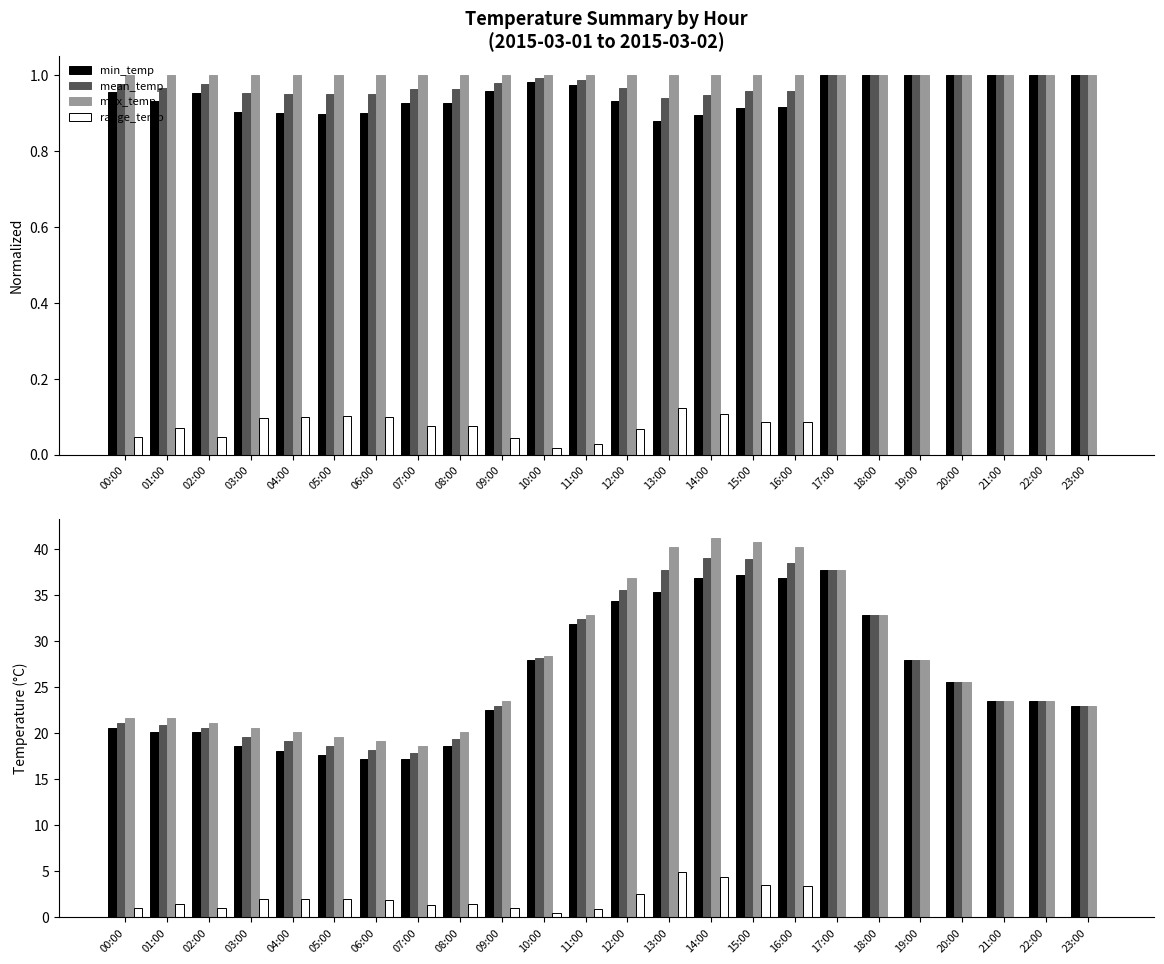

List the labels in order of range_temp value, largest first.

13:00, 14:00, 15:00, 16:00, 12:00, 03:00, 04:00, 05:00, 06:00, 01:00, 08:00, 07:00, 00:00, 02:00, 09:00, 11:00, 10:00, 17:00, 18:00, 19:00, 20:00, 21:00, 22:00, 23:00